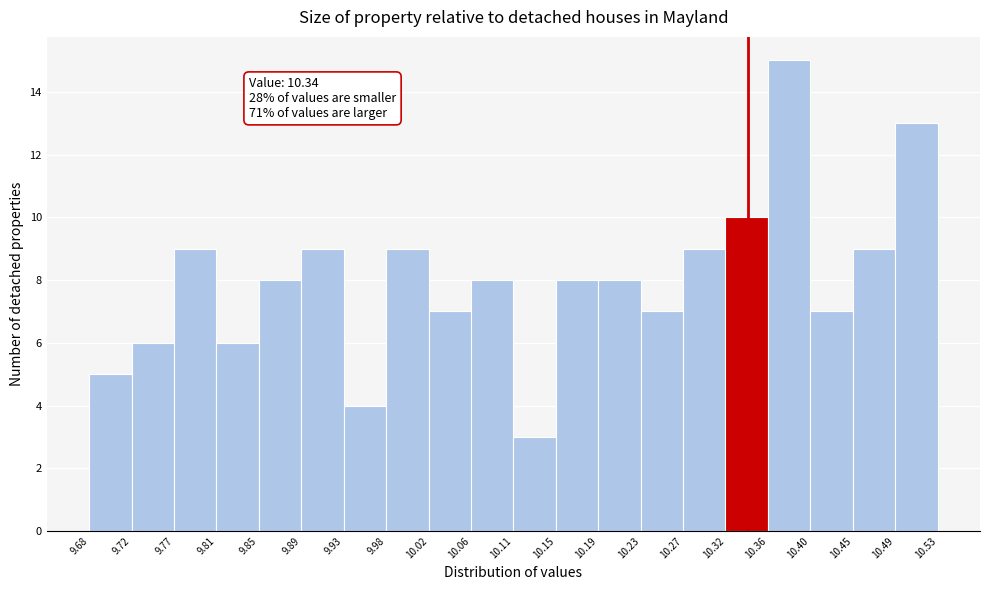

Over which range of the x-axis is the bar tallest?

10.36 to 10.40